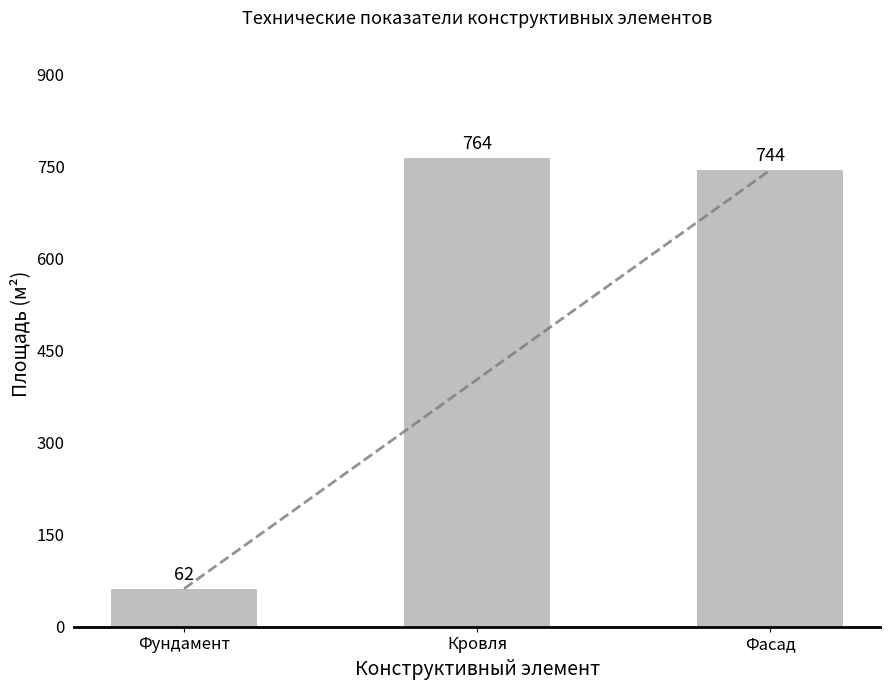

What is the ratio of the value at Кровля to the value at Фасад?

1.0